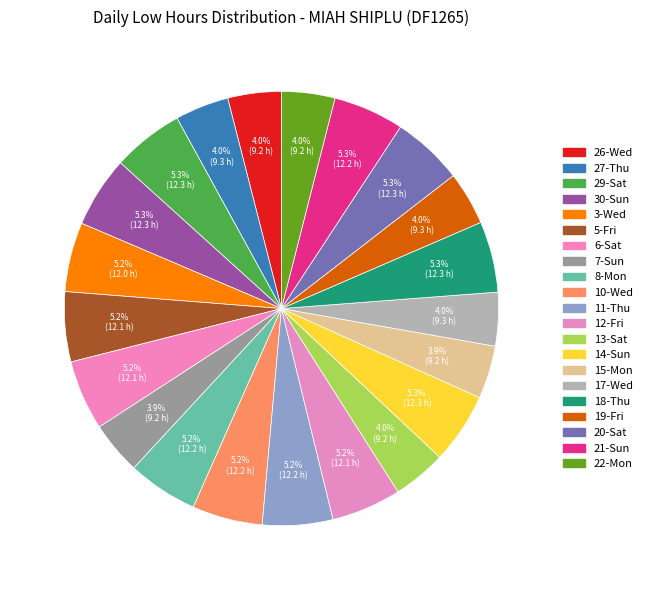

How many segments does this pie chart have?

21